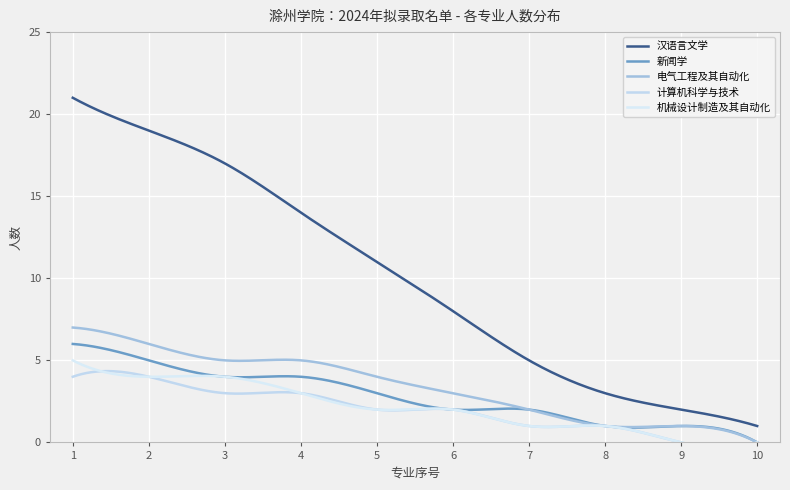

List the labels in order of 机械设计制造及其自动化 value, largest first.

1, 2, 3, 4, 5, 6, 7, 8, 9, 10